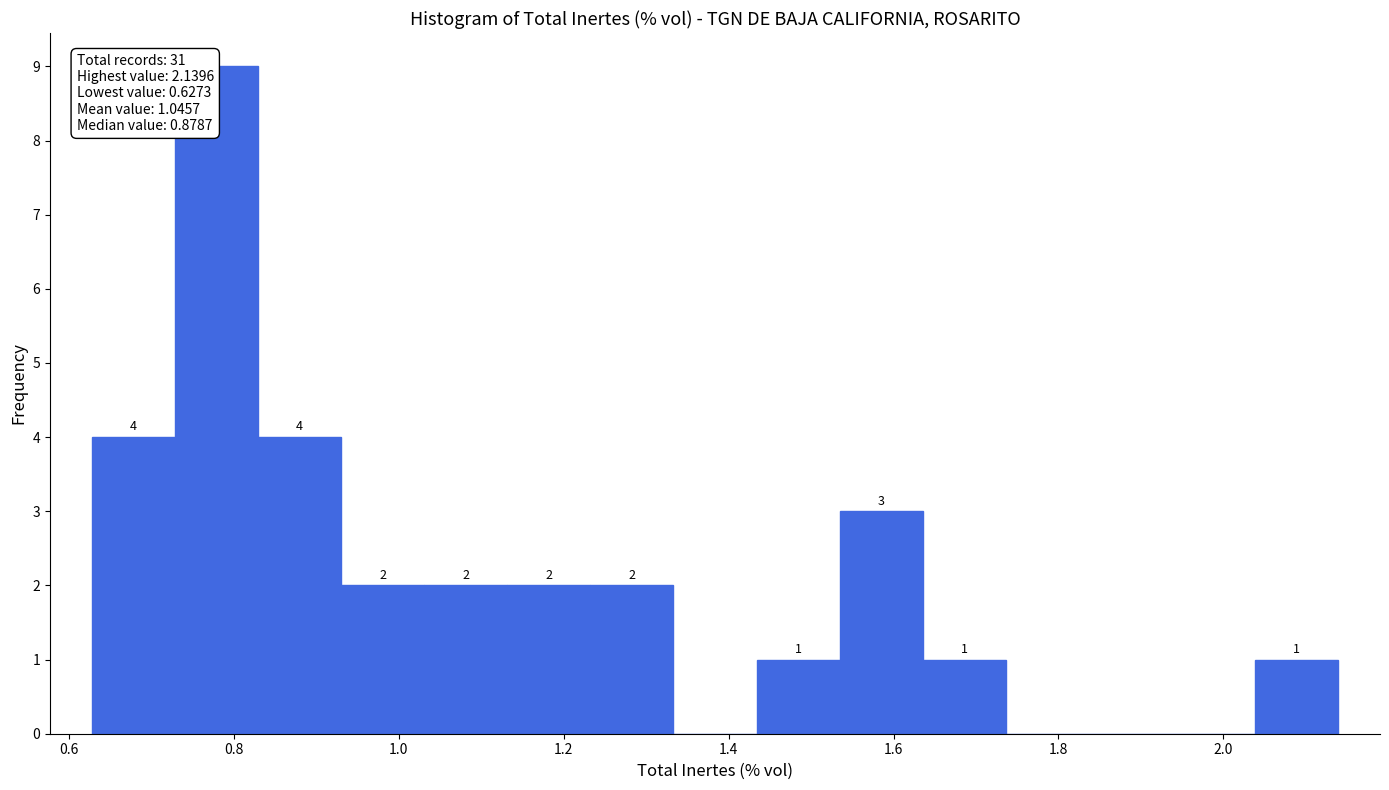

Over which range of the x-axis is the bar tallest?

0.72 to 0.82